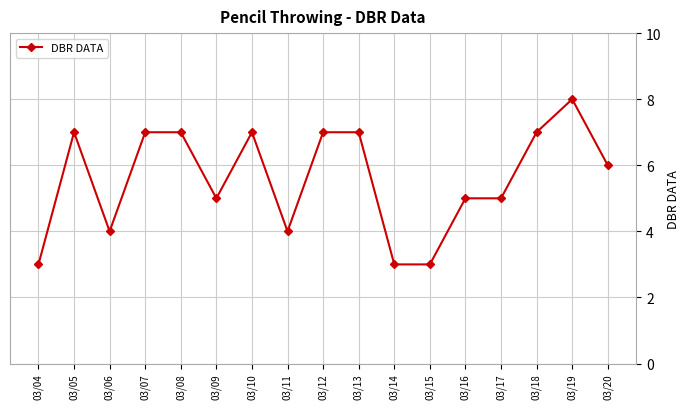

What is the change in value from 03/12 to 03/15?

-4